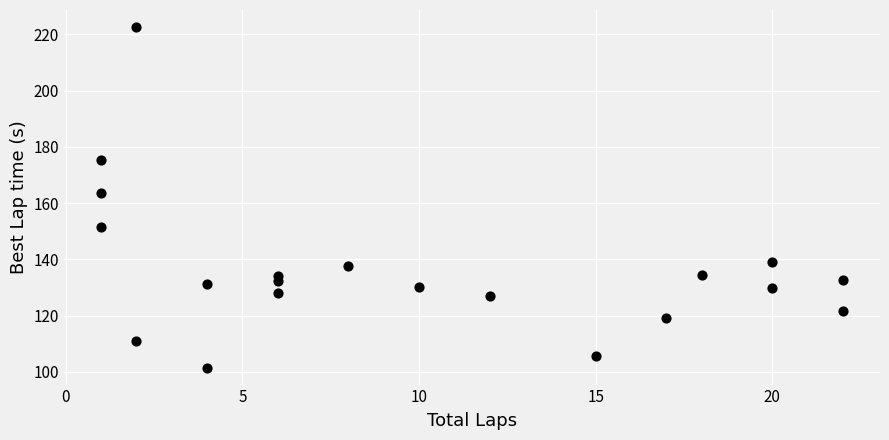

What Y value in the scatter plot is closest to 162?

163.6